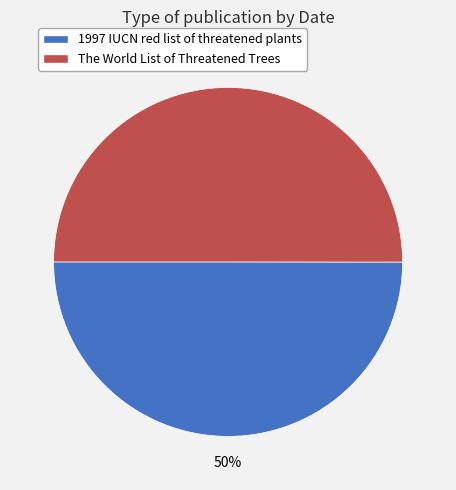

The 1997 IUCN red list of threatened plants slice represents 56% of the pie. True or false?

False